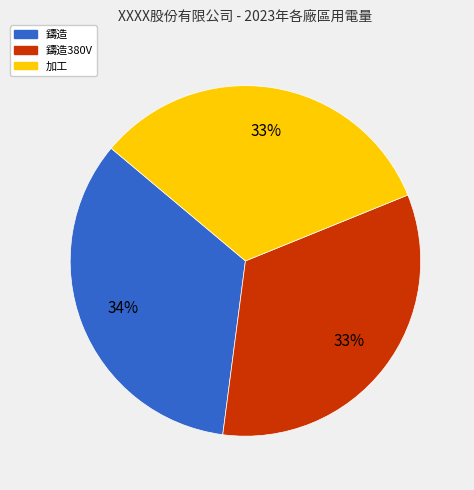

Do 鑄造 and 加工 together represent more than half of the pie?

Yes